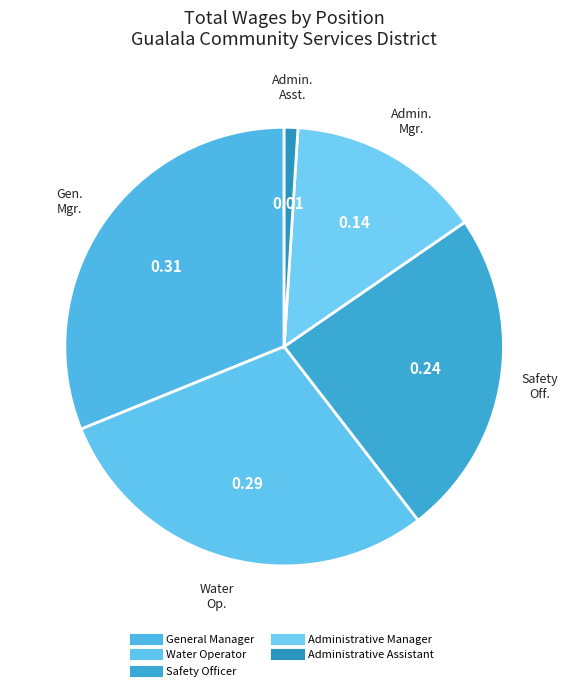

Count the number of slices in the pie.

5